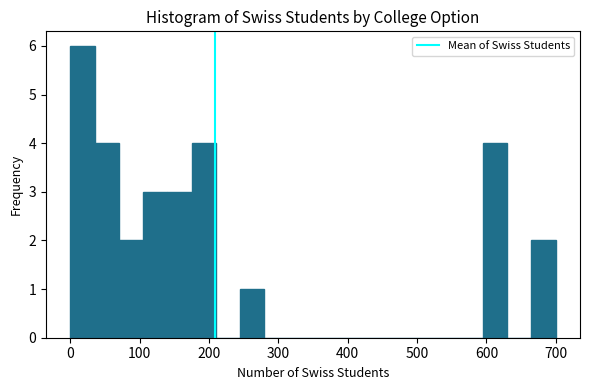

Read against the x-axis, roughly where is the centre of the tallest bar?

20